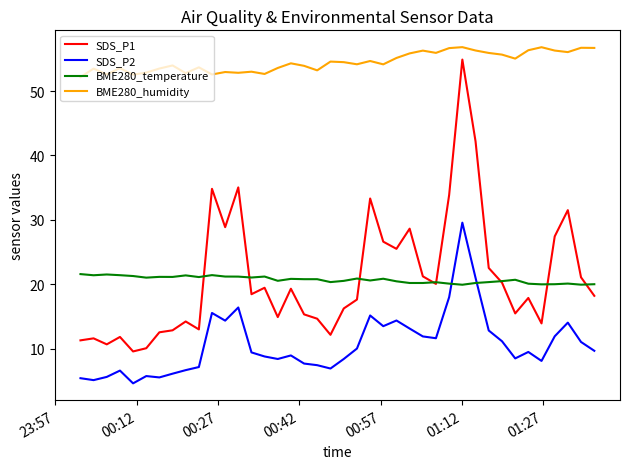

Which series has the largest range (max minus min)?

SDS_P1